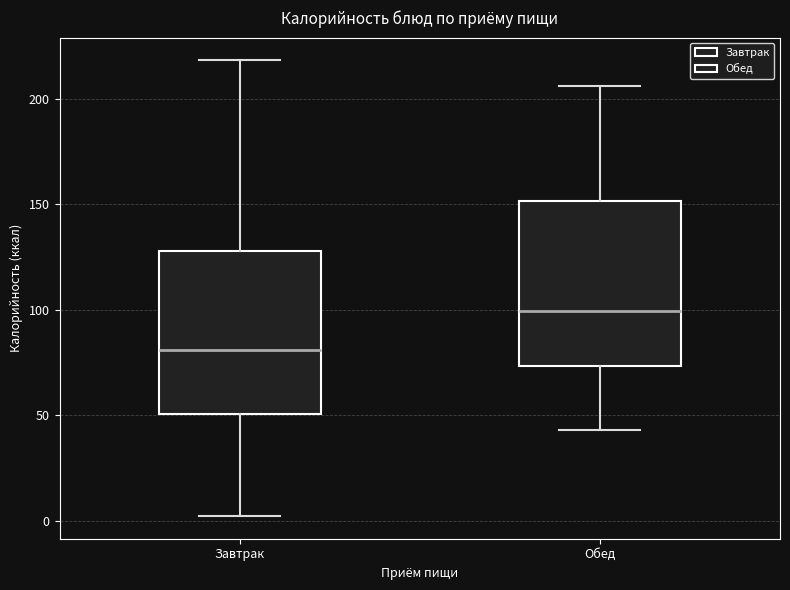

Reading left to right, read every box against the y-axis: the position of its median line, the range the box covers, and the ends of its whiskers. The values are not printed on the chart, so give them approximately, as read against the axis.

Завтрак: median 80, box 50 to 130, whiskers 0 to 220
Обед: median 100, box 75 to 150, whiskers 45 to 205